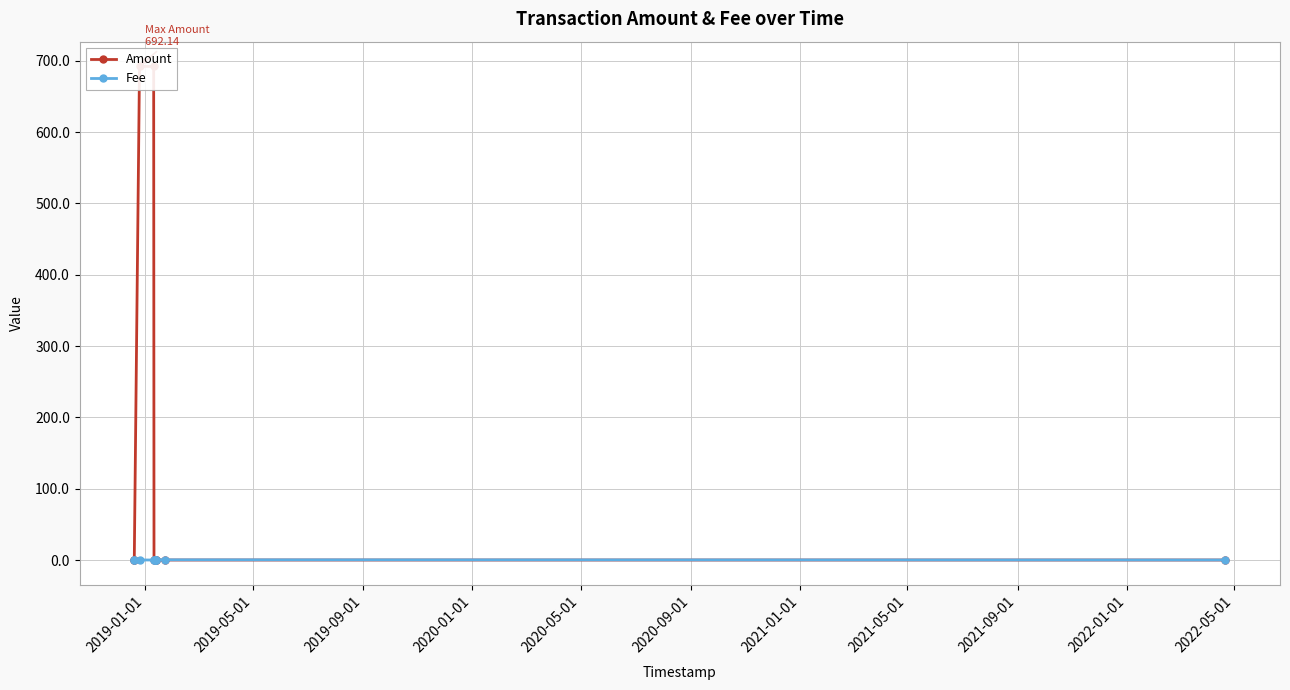

Does the chart have visible grid lines?

Yes